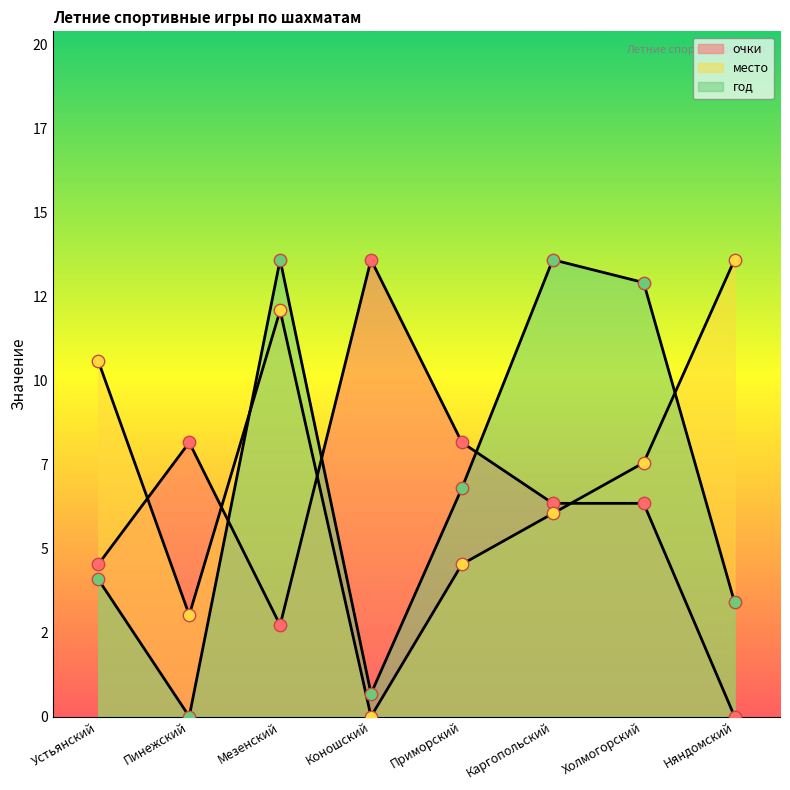

At how many categories does at least one series exceed 9?

6